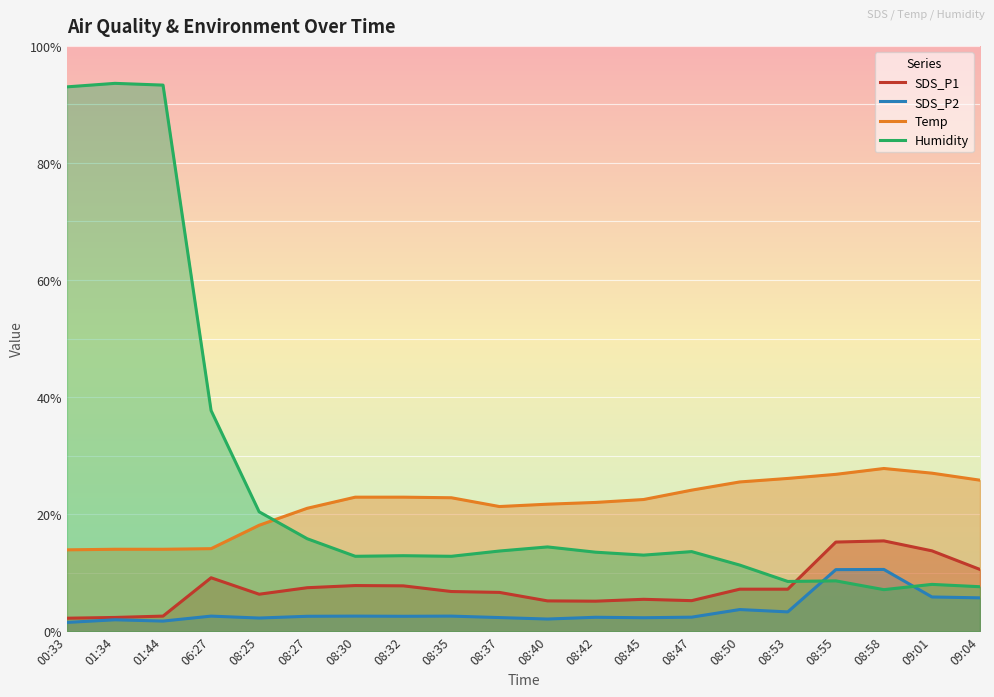

What is the difference between the SDS_P2 values at 01:34 and 08:40?

0.1